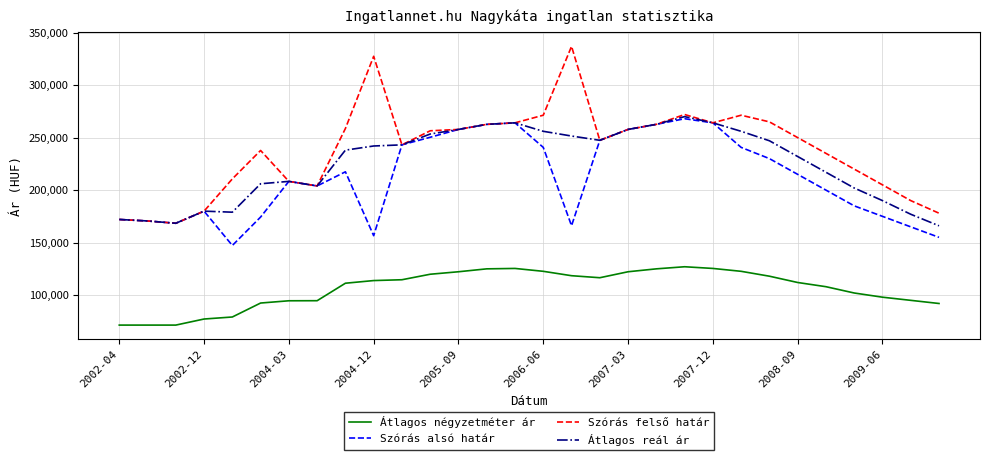

True or false: Átlagos négyzetméter ár and Átlagos reál ár cross at least once.

False